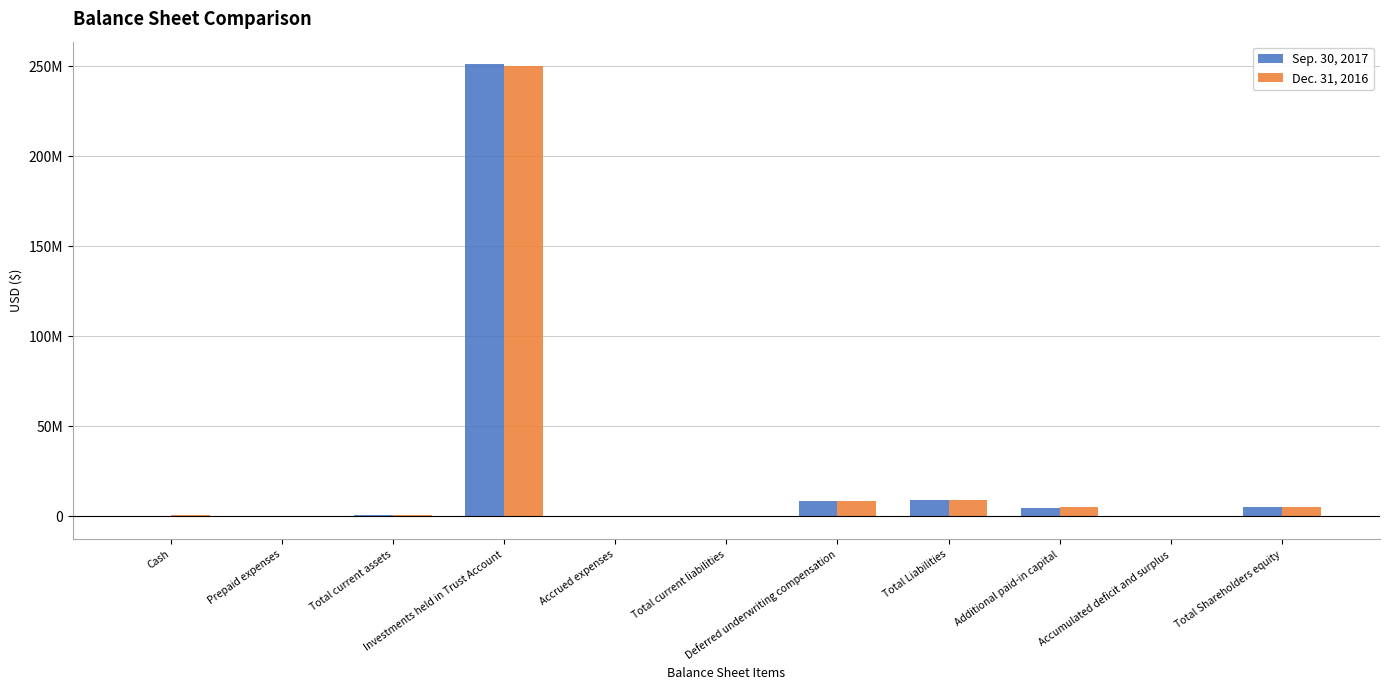

Rank the series by their maximum value, from lowest to highest.

Dec. 31, 2016, Sep. 30, 2017